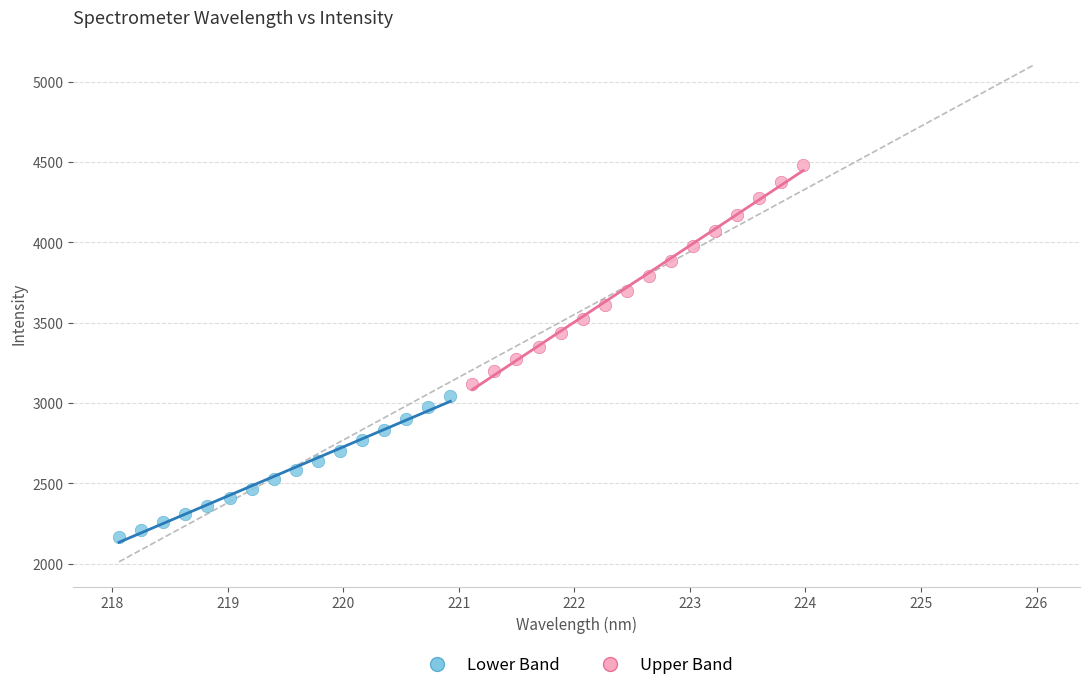

Which series has the largest Y range (max minus min)?

Upper Band